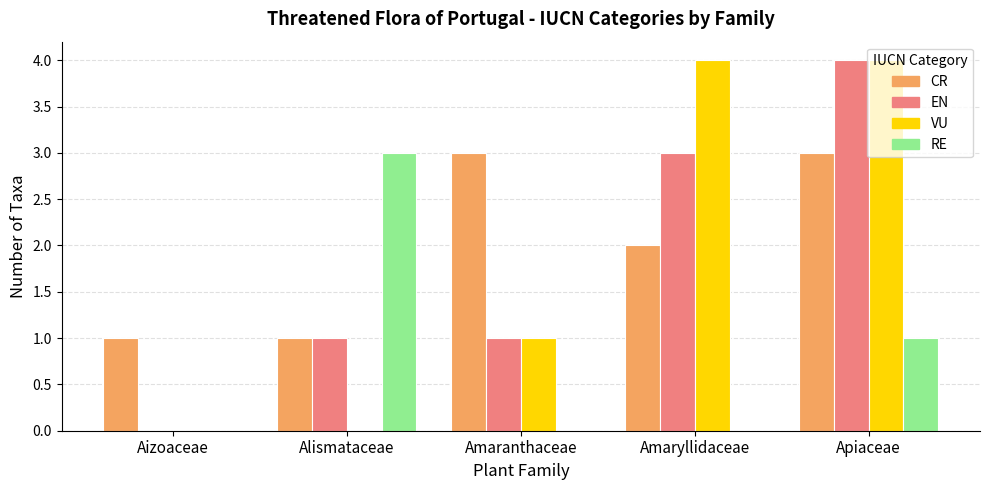

True or false: VU has a value of 0 at Alismataceae.

True